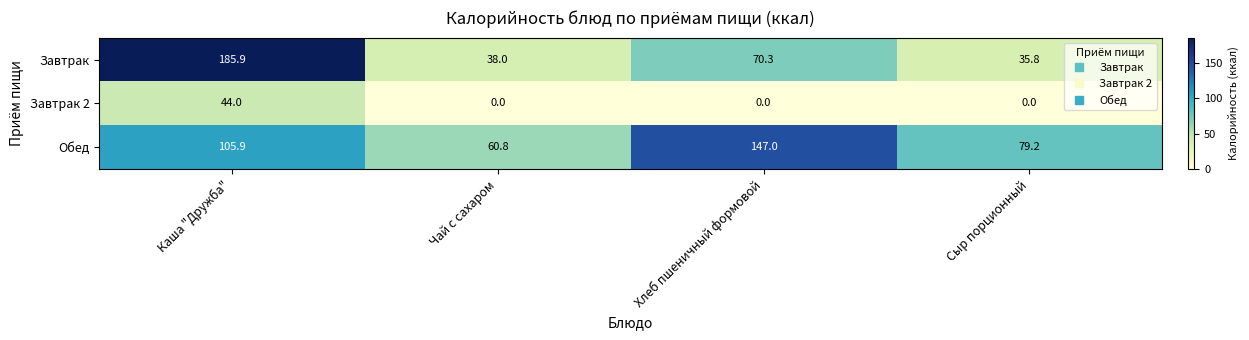

Reading left to right, transcribe all the data shown in this chart.

Завтрак: Каша "Дружба"=185.9	Чай с сахаром=38.0	Хлеб пшеничный формовой=70.3	Сыр порционный=35.8
Завтрак 2: Каша "Дружба"=44.0	Чай с сахаром=0.0	Хлеб пшеничный формовой=0.0	Сыр порционный=0.0
Обед: Каша "Дружба"=105.9	Чай с сахаром=60.8	Хлеб пшеничный формовой=147.0	Сыр порционный=79.2